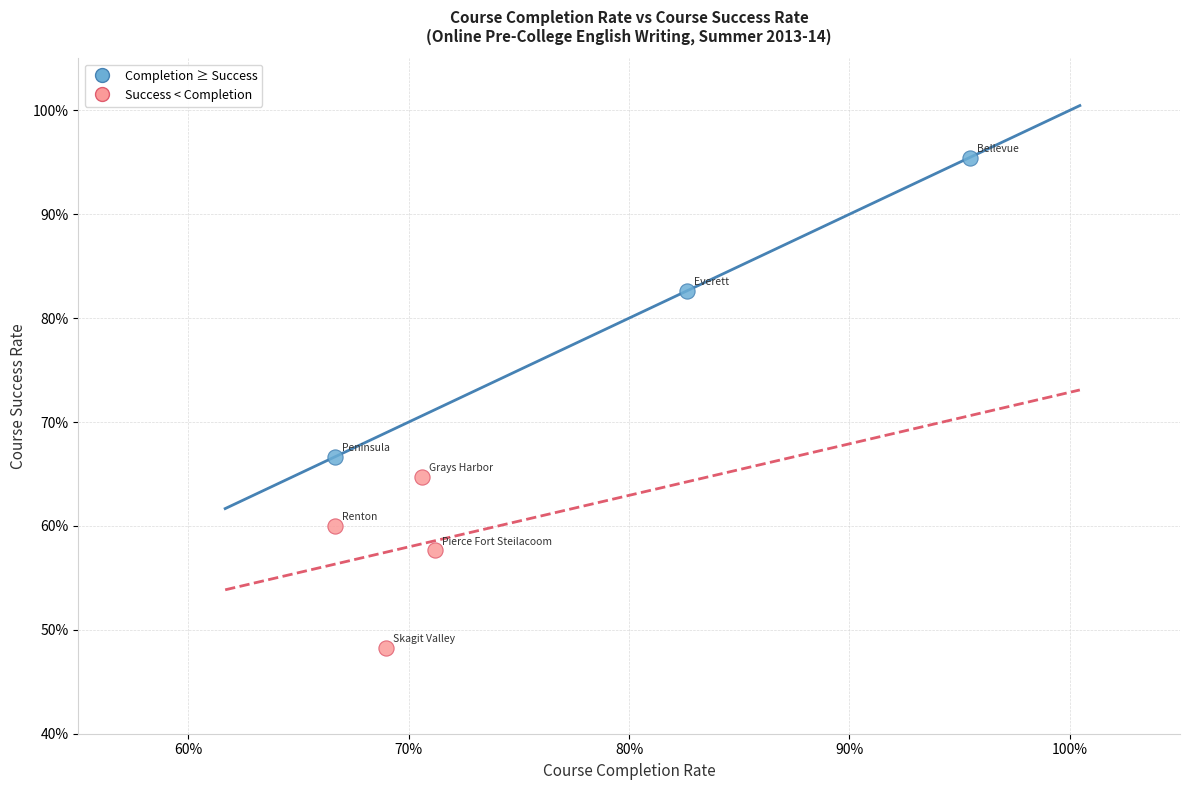

Which series reaches the minimum Y coordinate?

Success < Completion